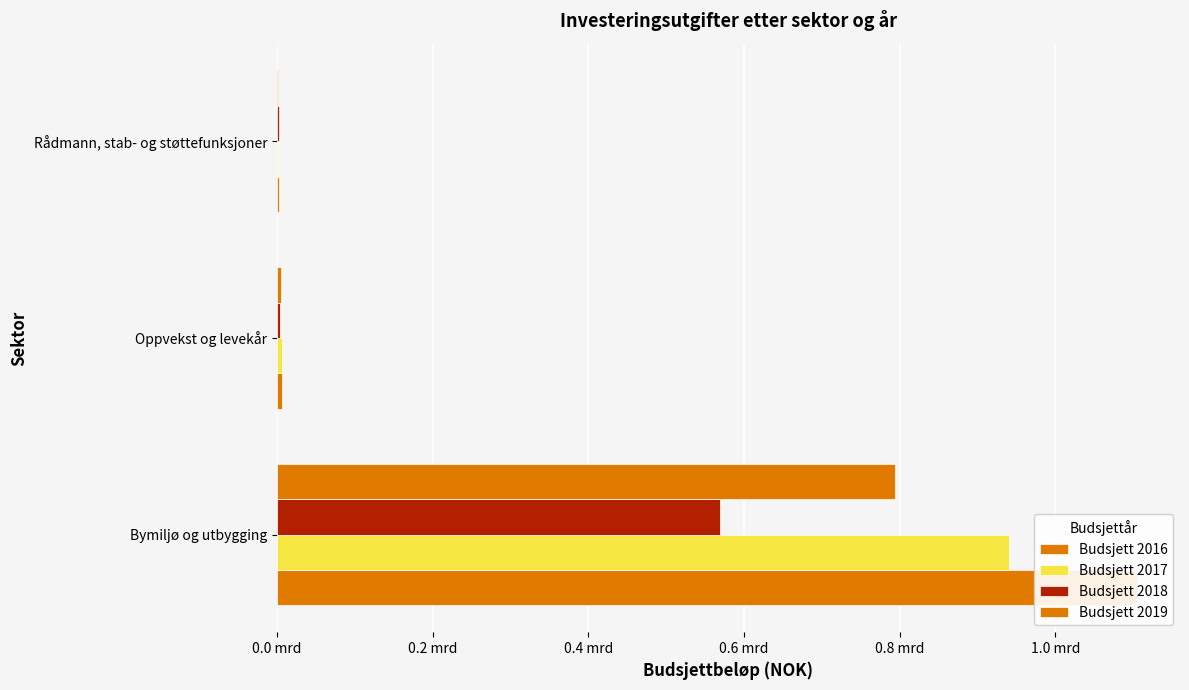

What is the difference between the second highest and minimum values in the Budsjett 2019 series?

4700000